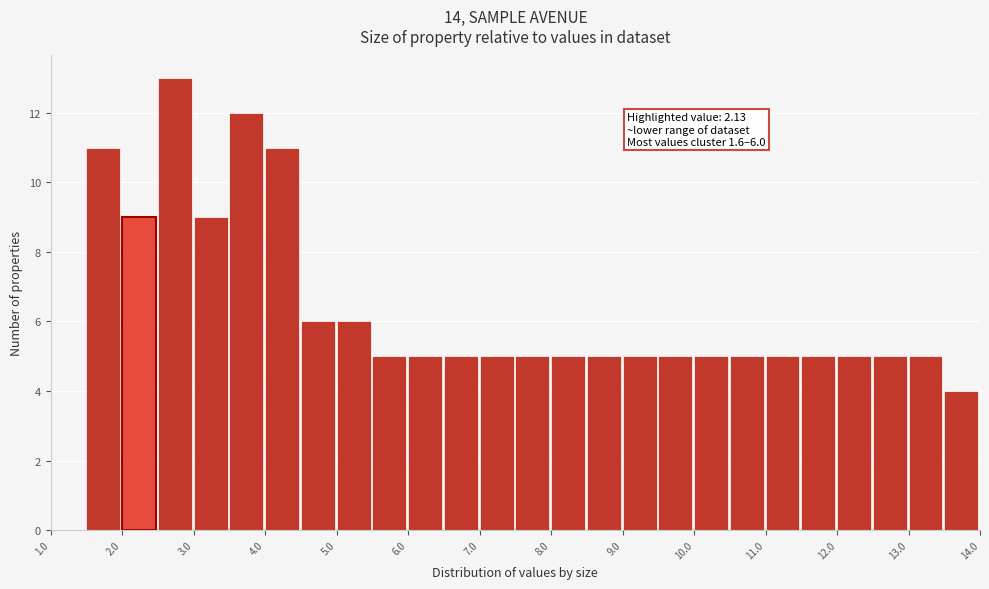

Which range on the x-axis has the tallest bar?

2.5 to 3.0